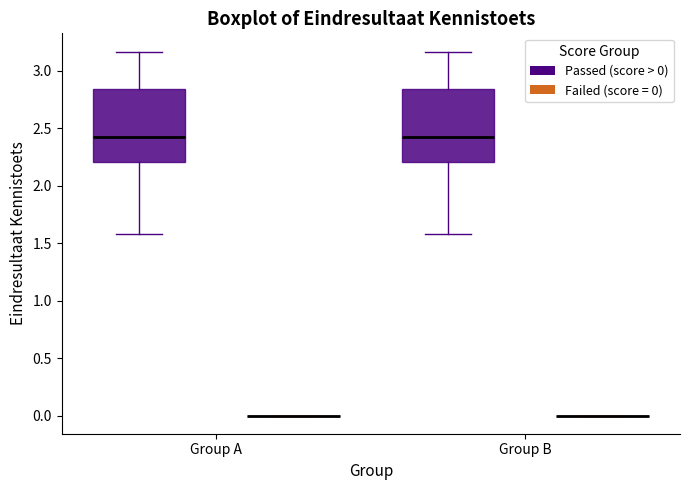

Reading left to right, transcribe this box plot: for each box, give where its median line is, the range the box spans, and where its two whiskers end, as read against the y-axis. The values are not printed on the chart, so give them approximately, as read against the axis.

Group A (Passed (score > 0)): median 2.45, box 2.20 to 2.85, whiskers 1.60 to 3.15
Group A (Failed (score = 0)): box collapsed to a line at 0.00, whiskers 0.00 to 0.00
Group B (Passed (score > 0)): median 2.45, box 2.20 to 2.85, whiskers 1.60 to 3.15
Group B (Failed (score = 0)): box collapsed to a line at 0.00, whiskers 0.00 to 0.00